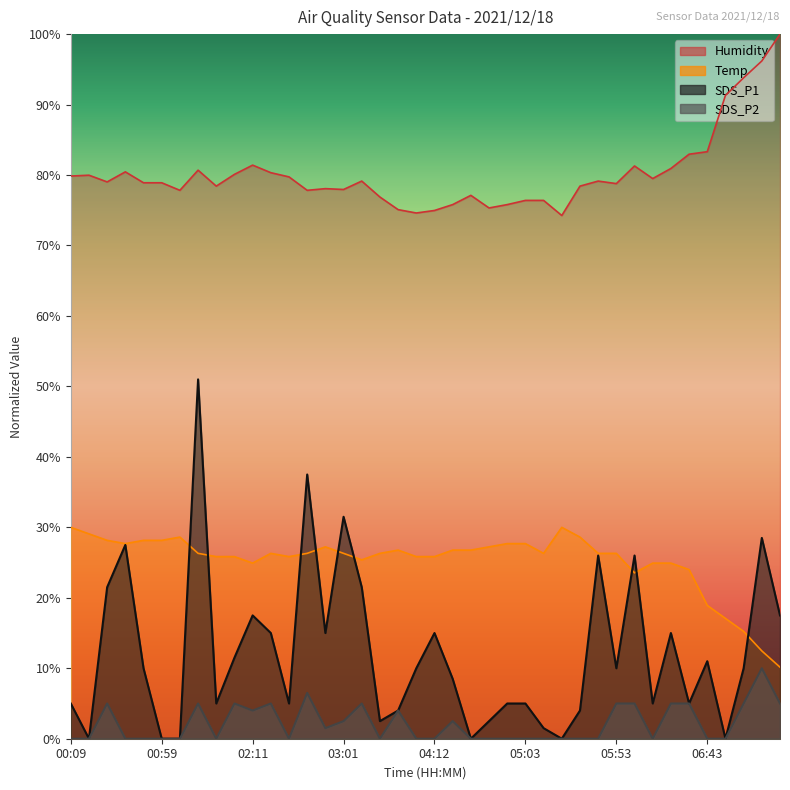

The value of SDS_P2 at 06:53 is 0.0. True or false?

True